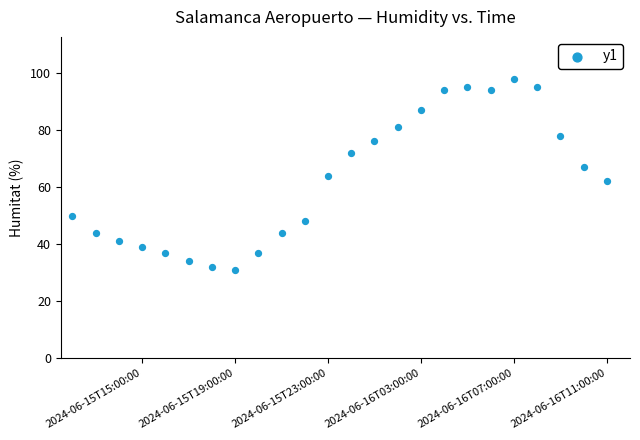

What is the range of Y values (max minus min)?

67